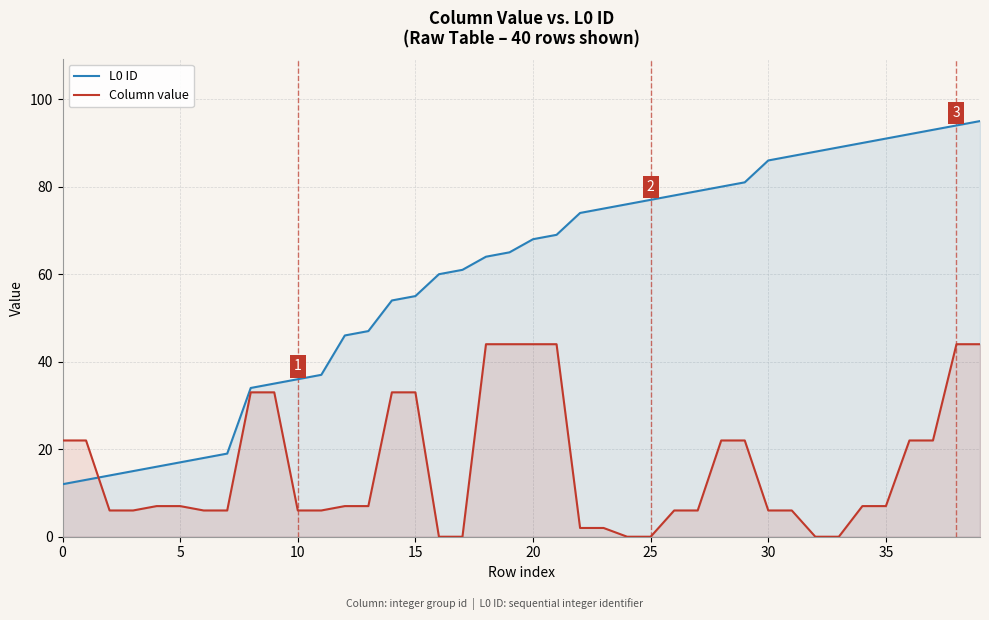

What is the difference between the maximum and minimum values in the Column value series?

44